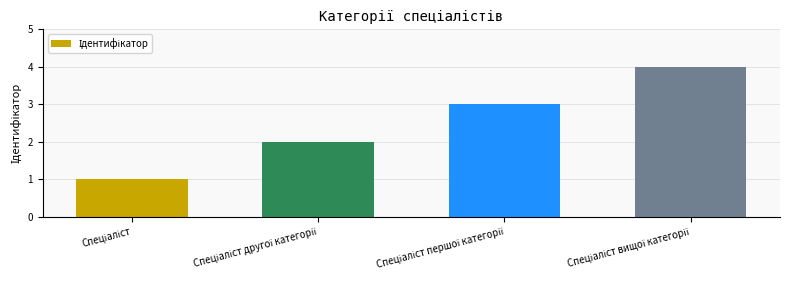

What is the sum of all values?

10